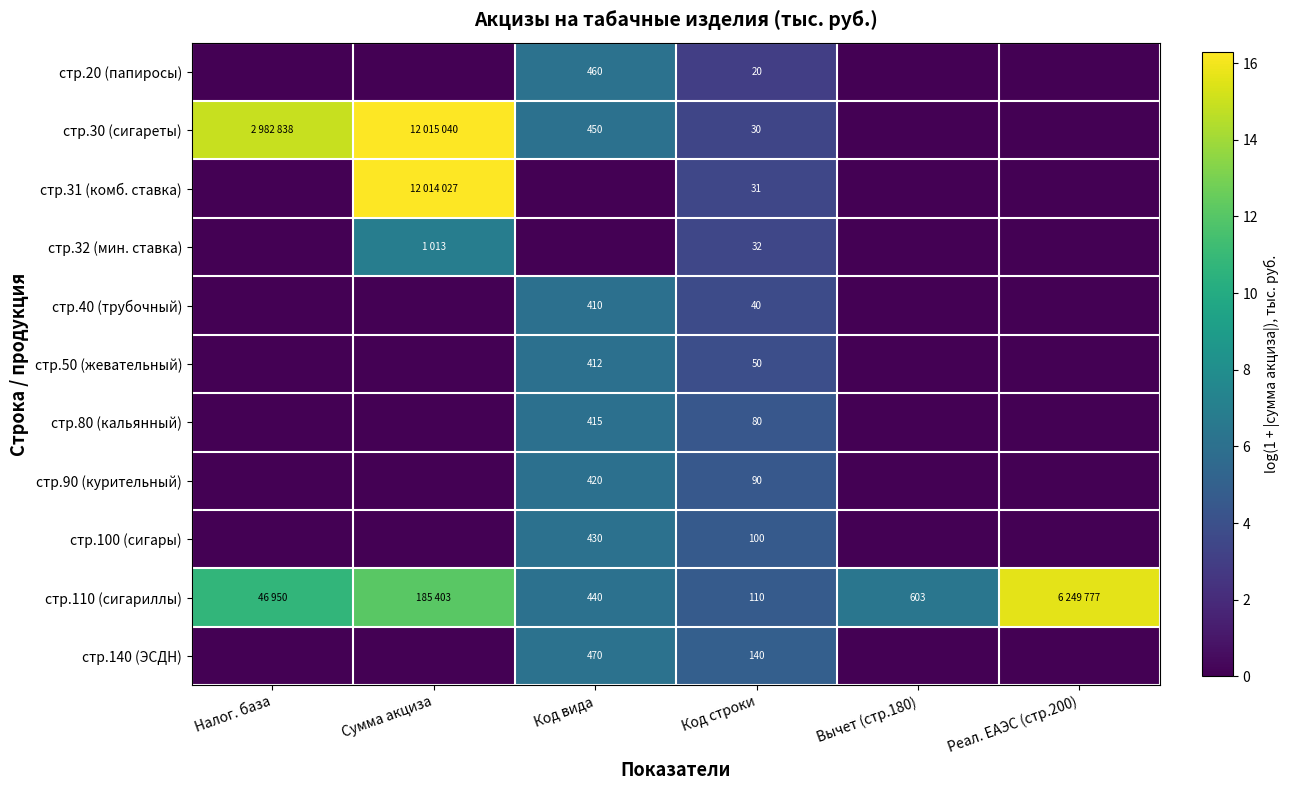

Is the value of стр.40 (трубочный) at Код строки greater than the value of стр.110 (сигариллы) at Код вида?

No